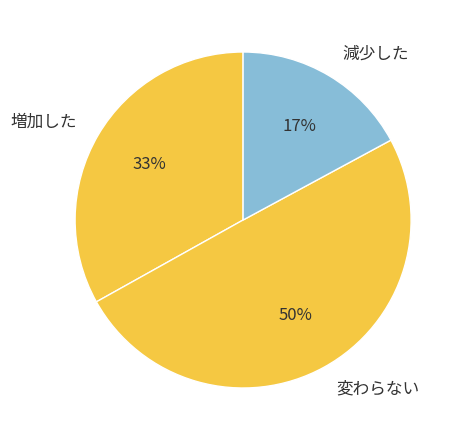

Which has a higher value, 減少した or 増加した?

増加した